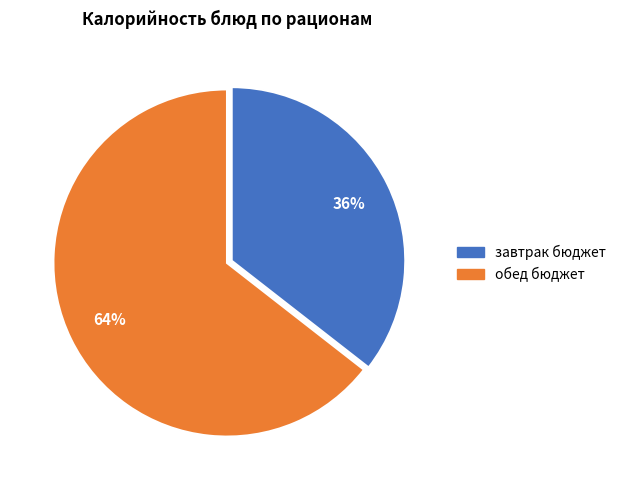

To the nearest percent, what is the average slice percentage?

50%